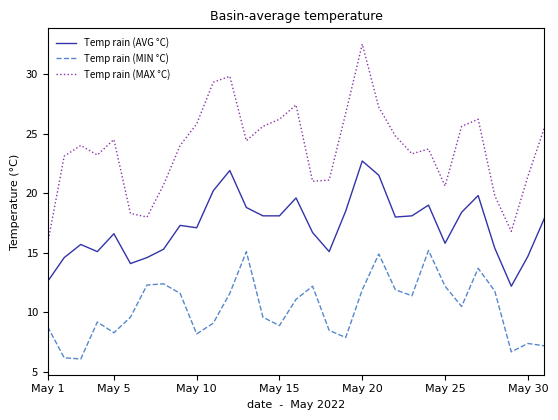

How many interior local valleys does the Temp rain (MAX °C) series have?

7